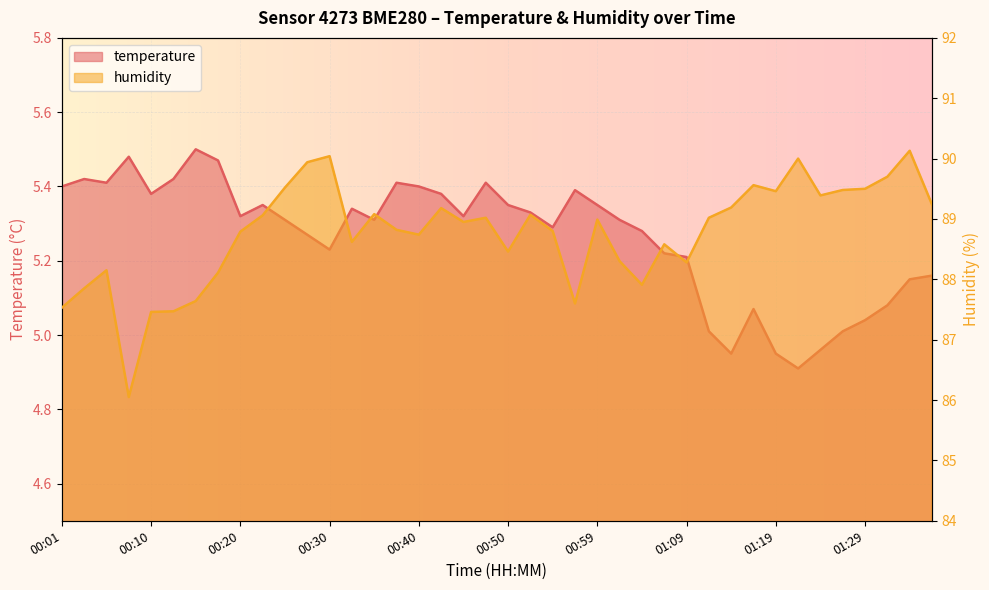

What is the difference between the second highest and minimum values in the temperature series?

0.6